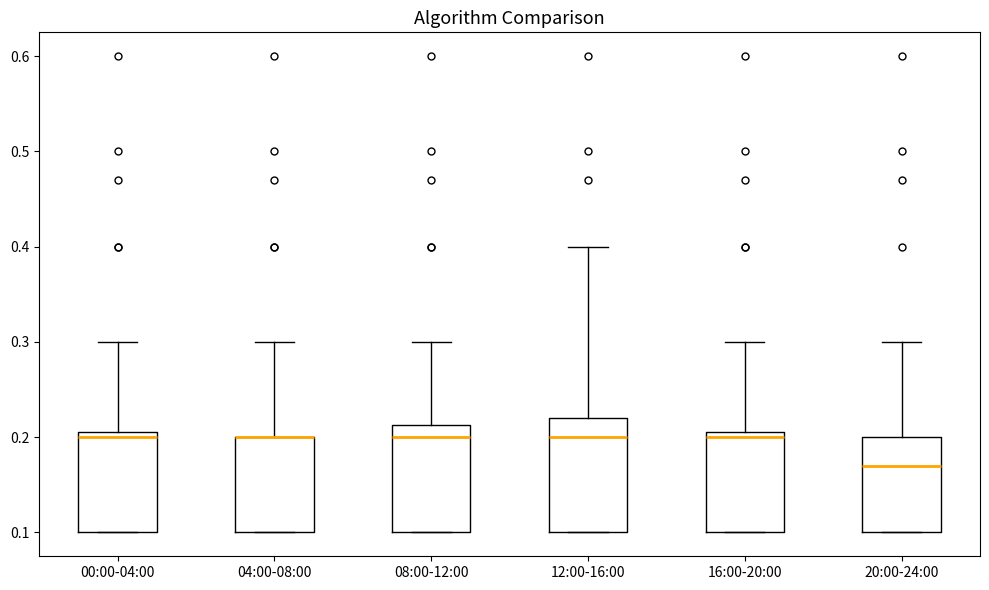

Reading left to right, transcribe this box plot: for each box, give where its median line is, the range the box spans, and where its two whiskers end, as read against the y-axis. The values are not printed on the chart, so give them approximately, as read against the axis.

00:00-04:00: median 0.20, box 0.10 to 0.21, whiskers 0.10 to 0.30
04:00-08:00: median 0.20 (drawn on the box's upper edge), box 0.10 to 0.20, whiskers 0.10 to 0.30
08:00-12:00: median 0.20, box 0.10 to 0.21, whiskers 0.10 to 0.30
12:00-16:00: median 0.20, box 0.10 to 0.22, whiskers 0.10 to 0.40
16:00-20:00: median 0.20, box 0.10 to 0.21, whiskers 0.10 to 0.30
20:00-24:00: median 0.17, box 0.10 to 0.20, whiskers 0.10 to 0.30